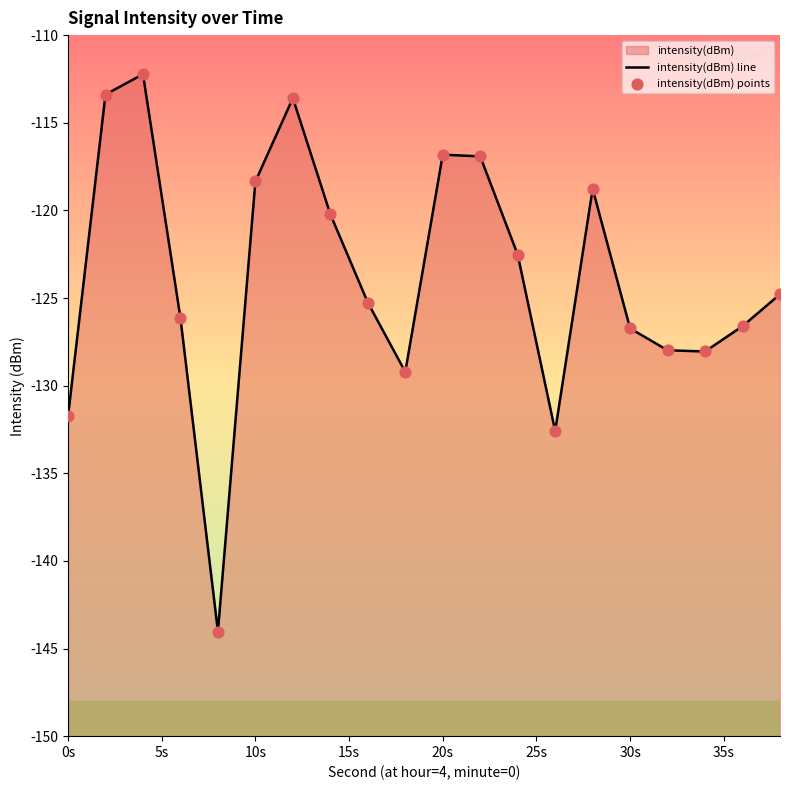

At how many categories does at least one series exceed -141?

19